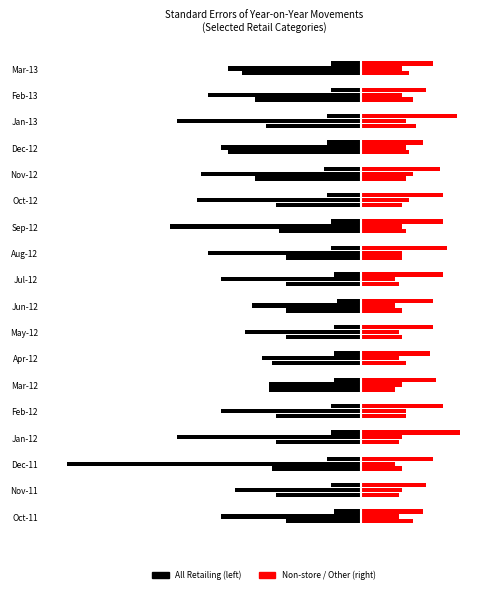

What is the sum of the All Retailing values at Dec-11 and Nov-12?

-2.1